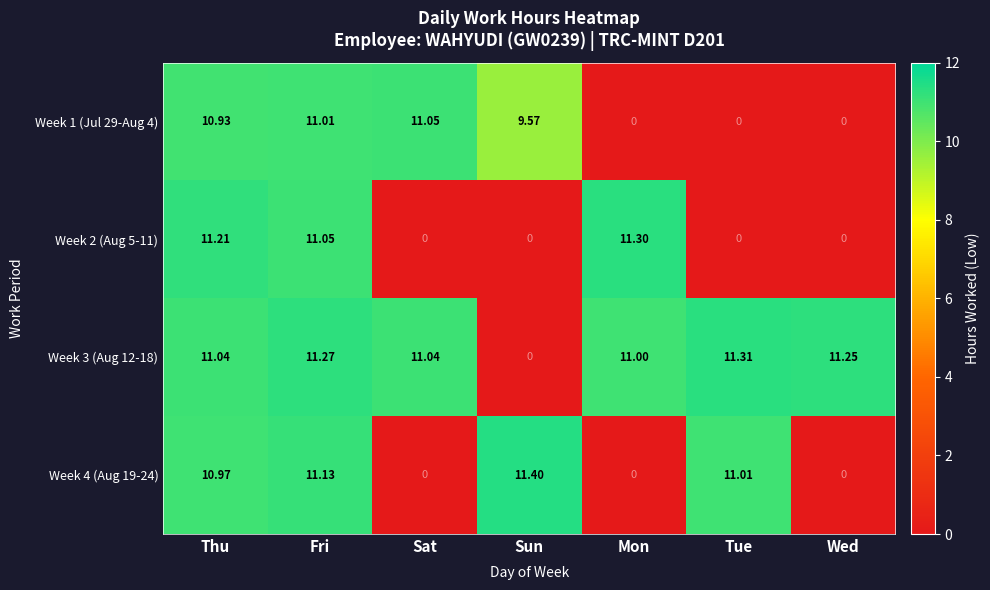

Which category has the highest value across all series?

Sun